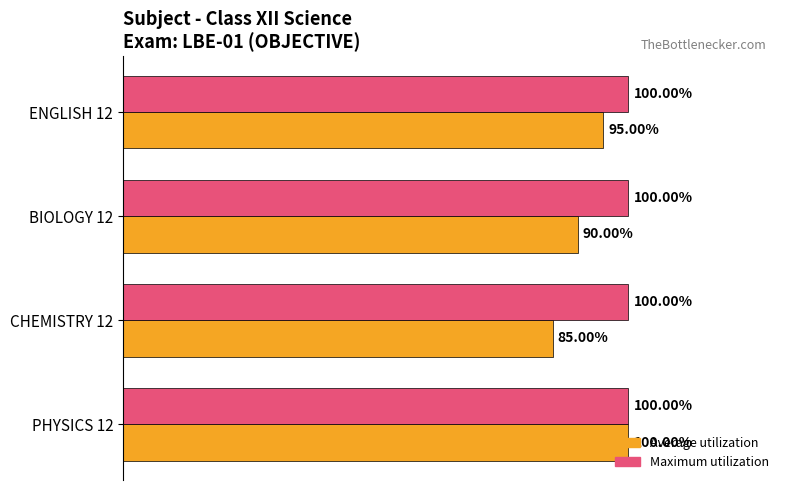

Which series has the largest range (max minus min)?

Average utilization